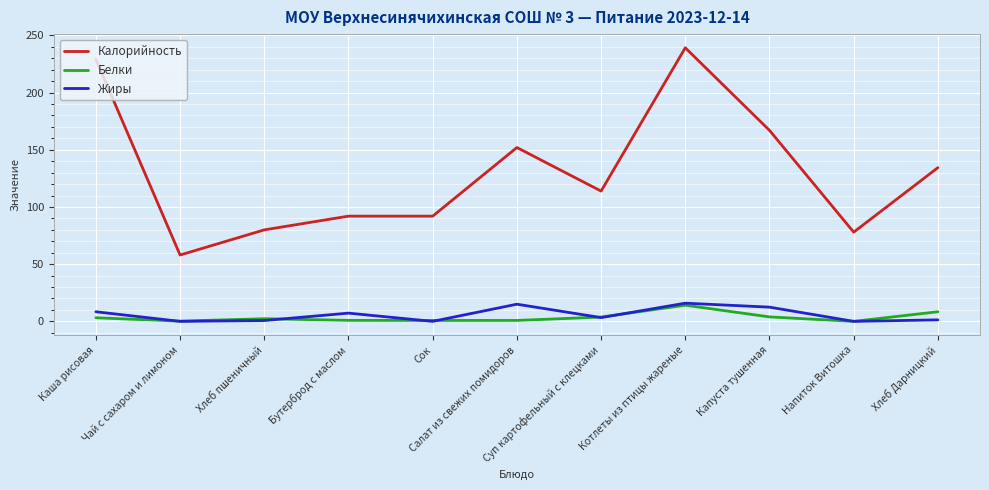

Between Бутерброд с маслом and Хлеб Дарницкий, which series saw the biggest shift?

Калорийность